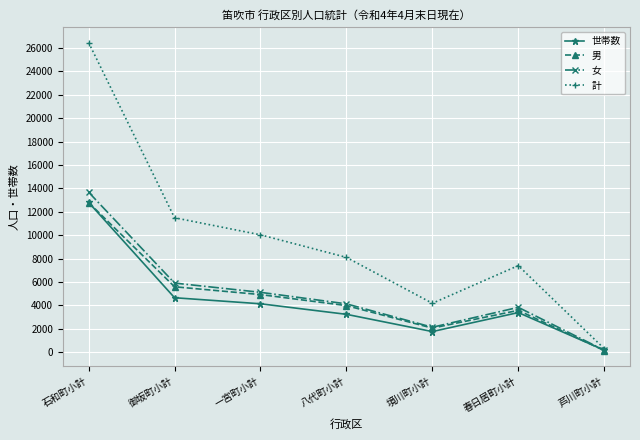

What is the difference between the second highest and minimum values in the 世帯数 series?

4481